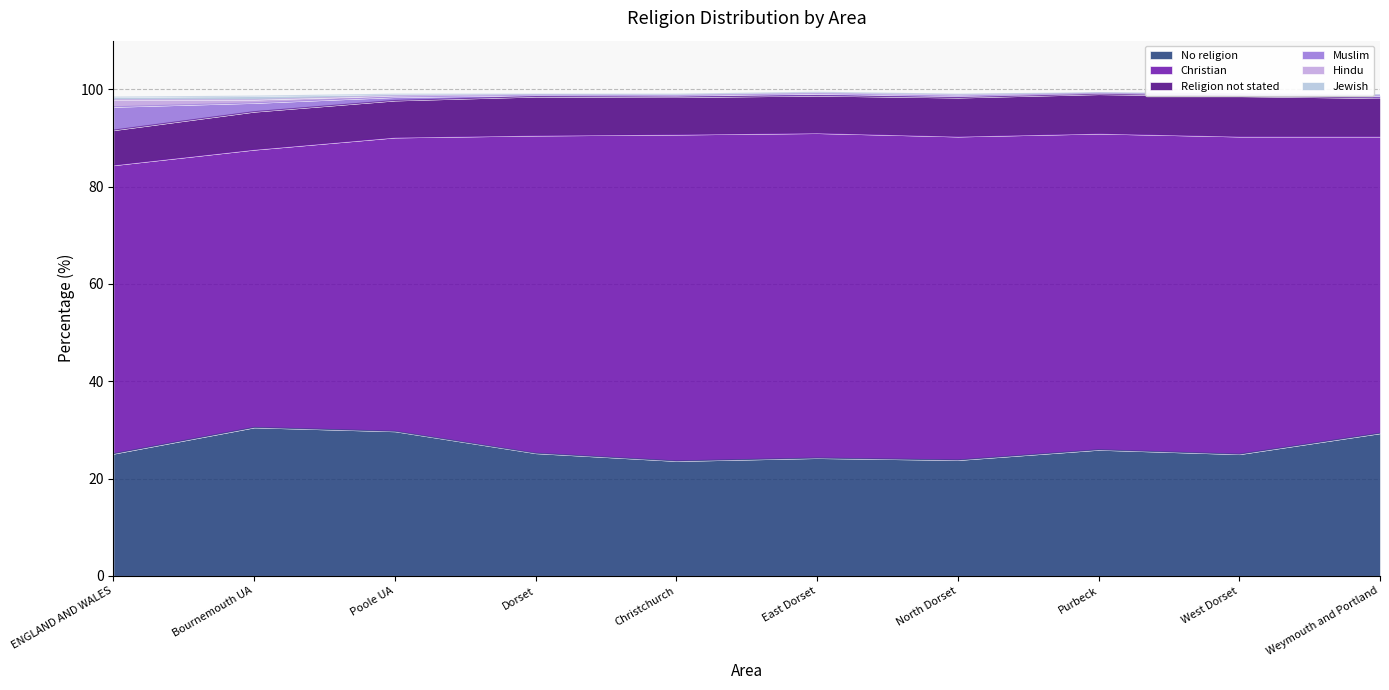

At which category is the sum across all series the highest?

Weymouth and Portland